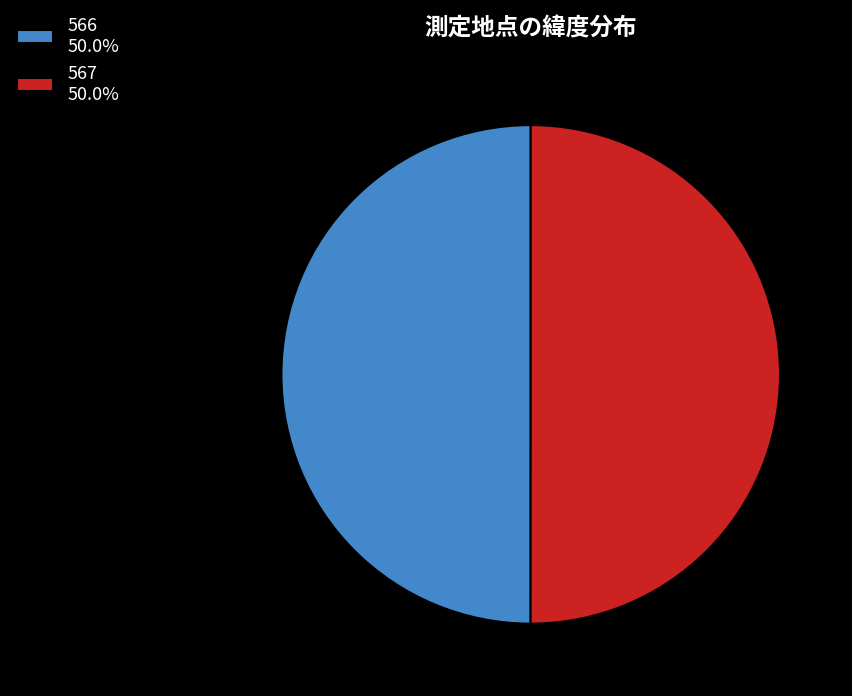

Is it true that 567 is 57% of the pie?

False